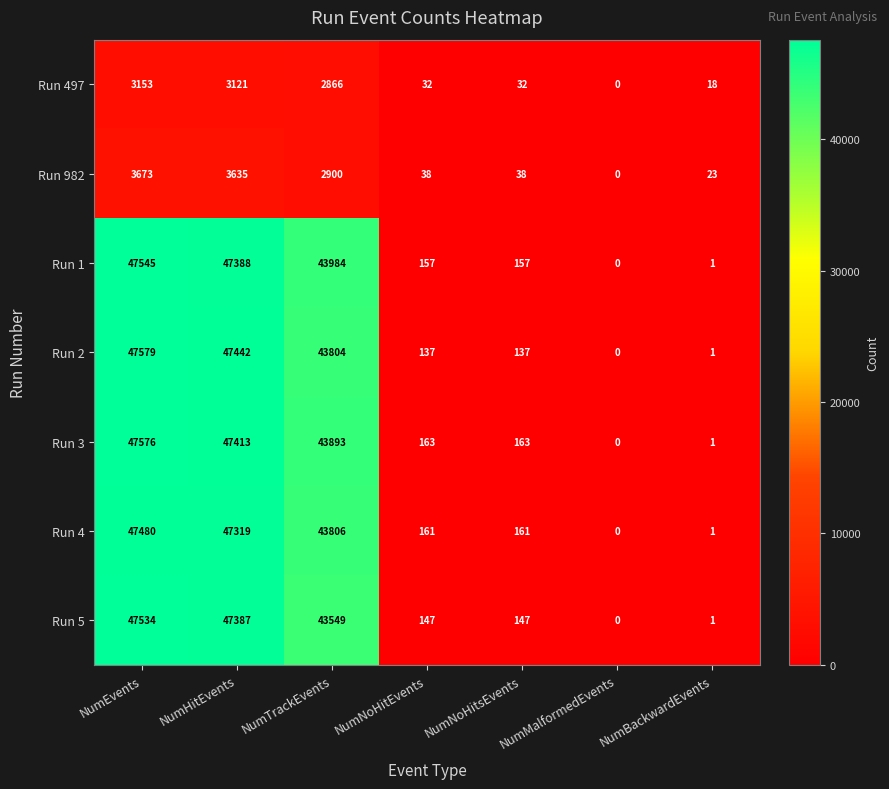

What is the sum of all Run 4 values?

138928